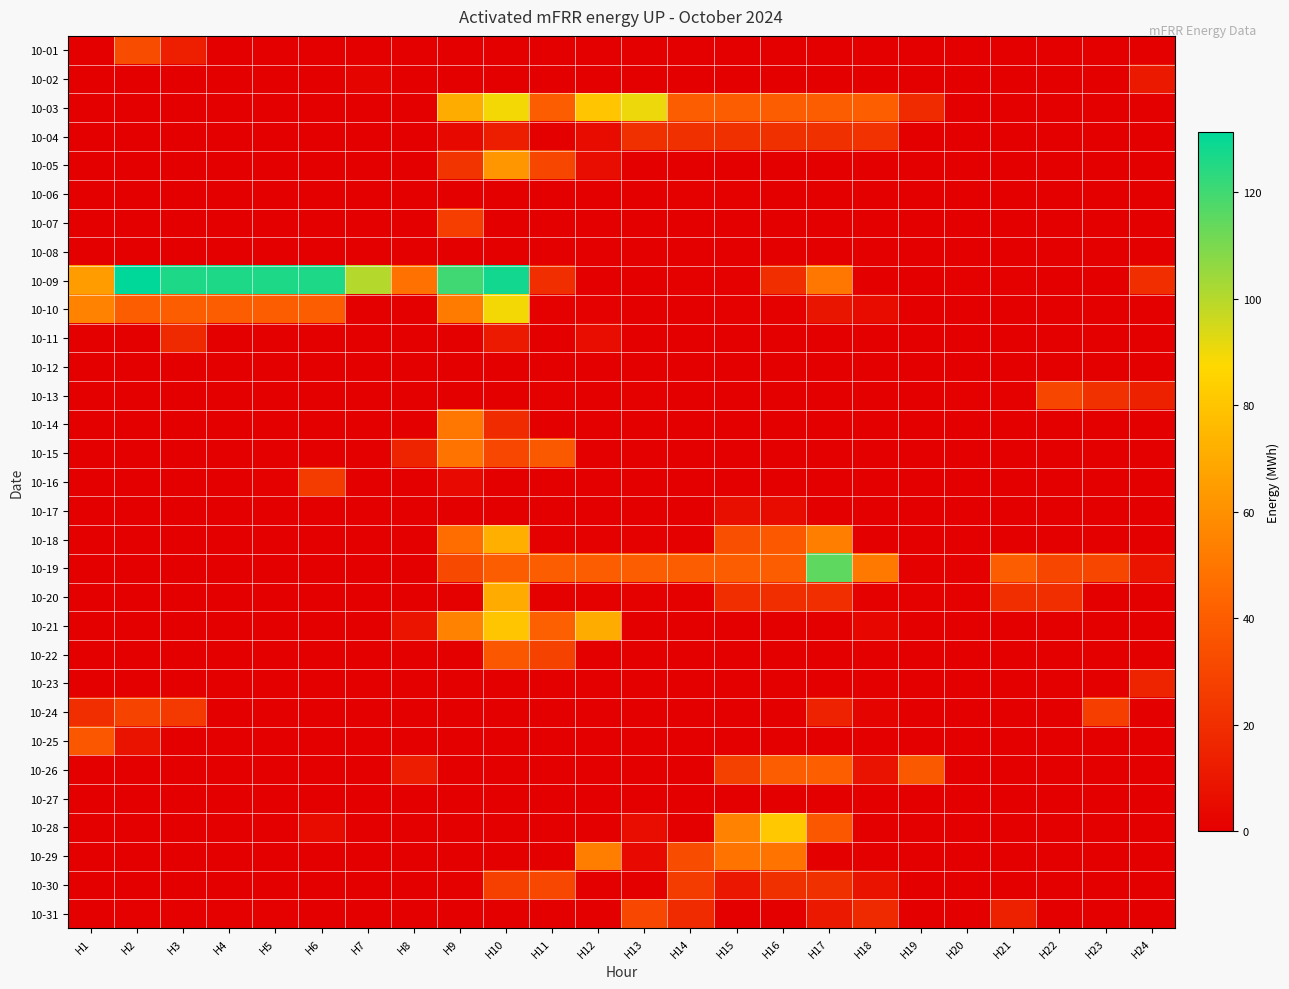

At which category is the sum across all series the highest?

H10